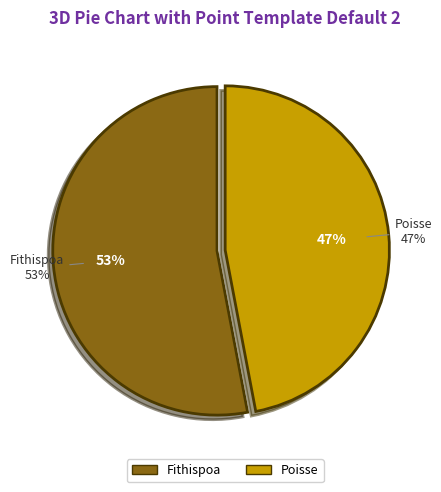

To the nearest percent, what portion does Poisse represent?

47%